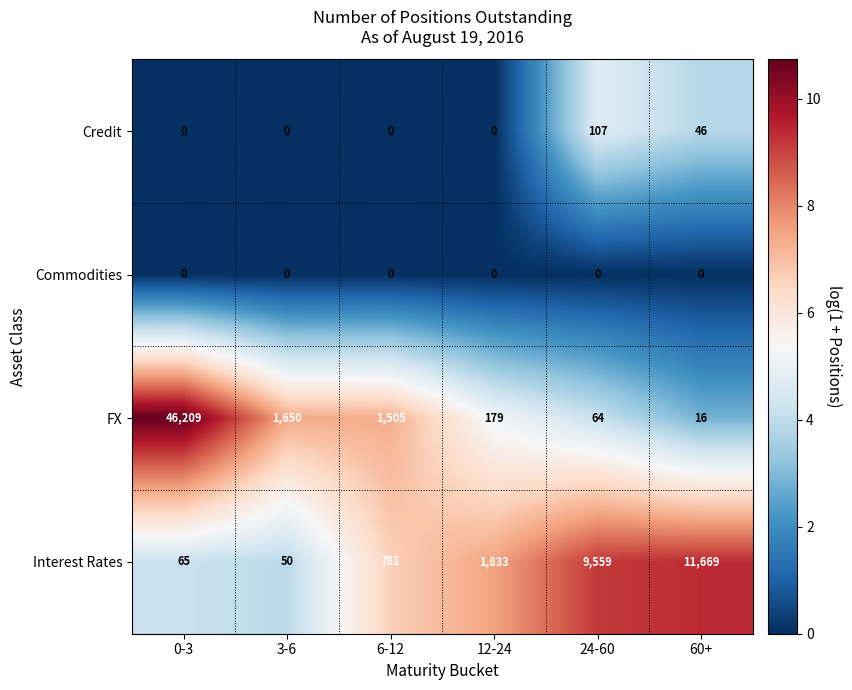

Which category has the highest value in the FX series?

0-3